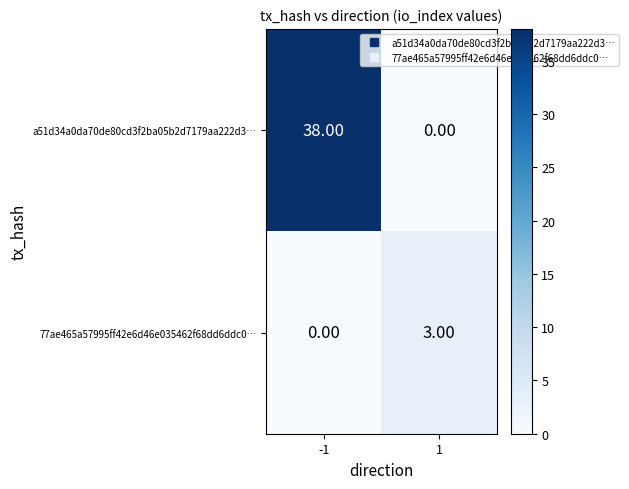

What is the total value across all series at -1?

38